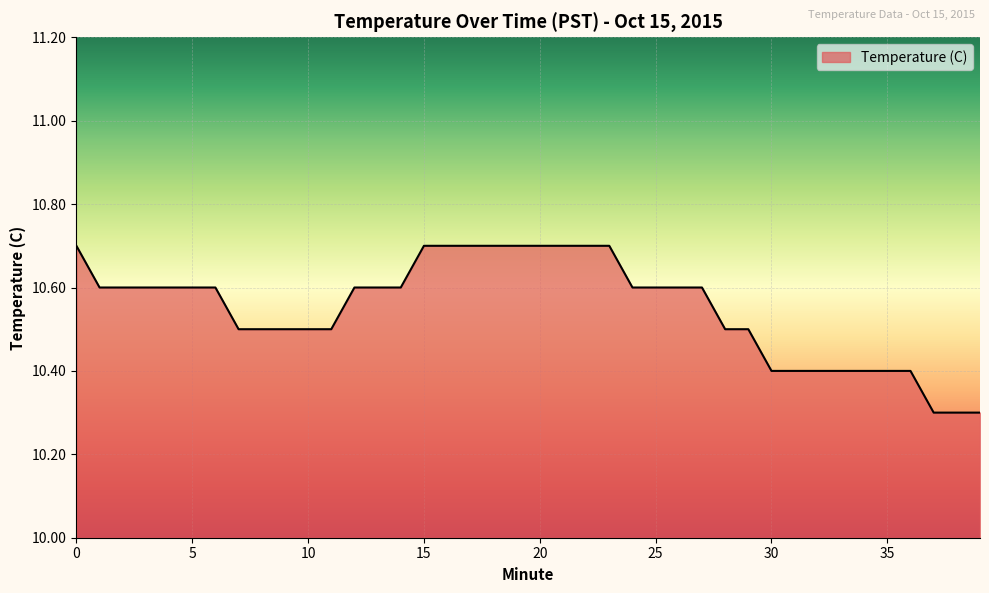

What is the difference between the maximum and minimum values?

0.4